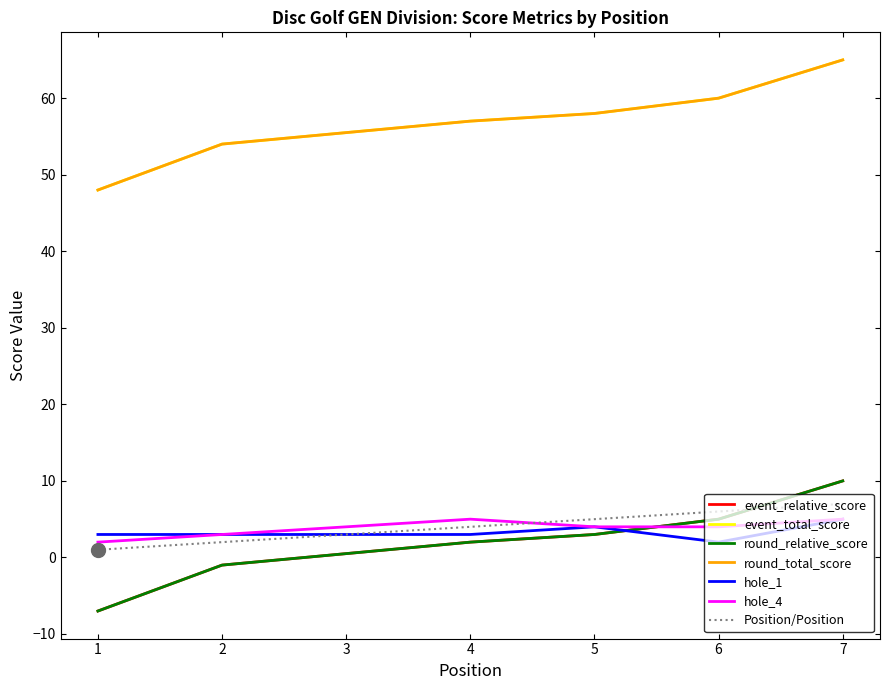

Is it true that round_total_score equals 21 at 6?

False